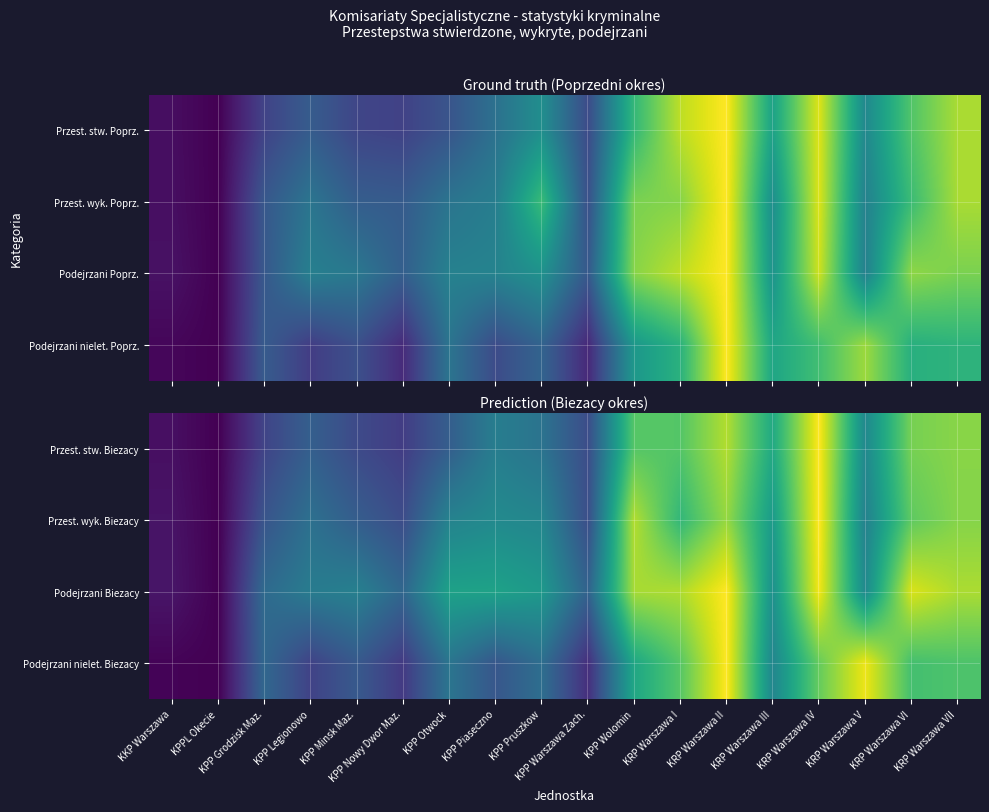

What is the difference between the Przest. wyk. Biezacy values at KPP Pruszkow and KPP Minsk Maz.?

0.2